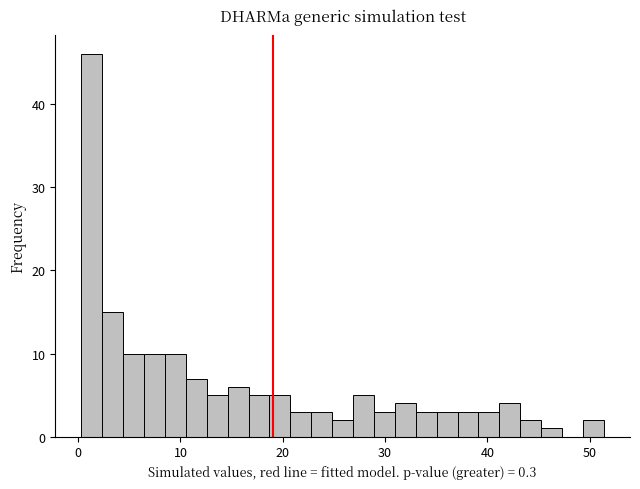

Read against the x-axis, roughly where is the centre of the tallest bar?

1